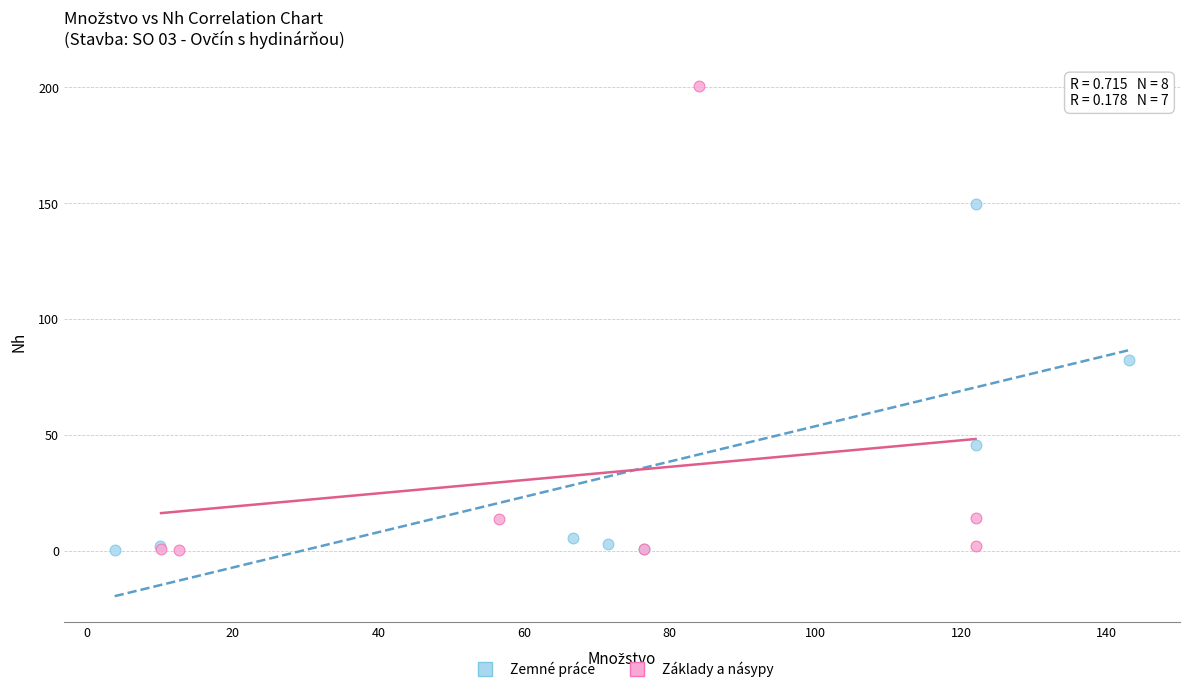

Which series has the widest spread of Y values?

Základy a násypy